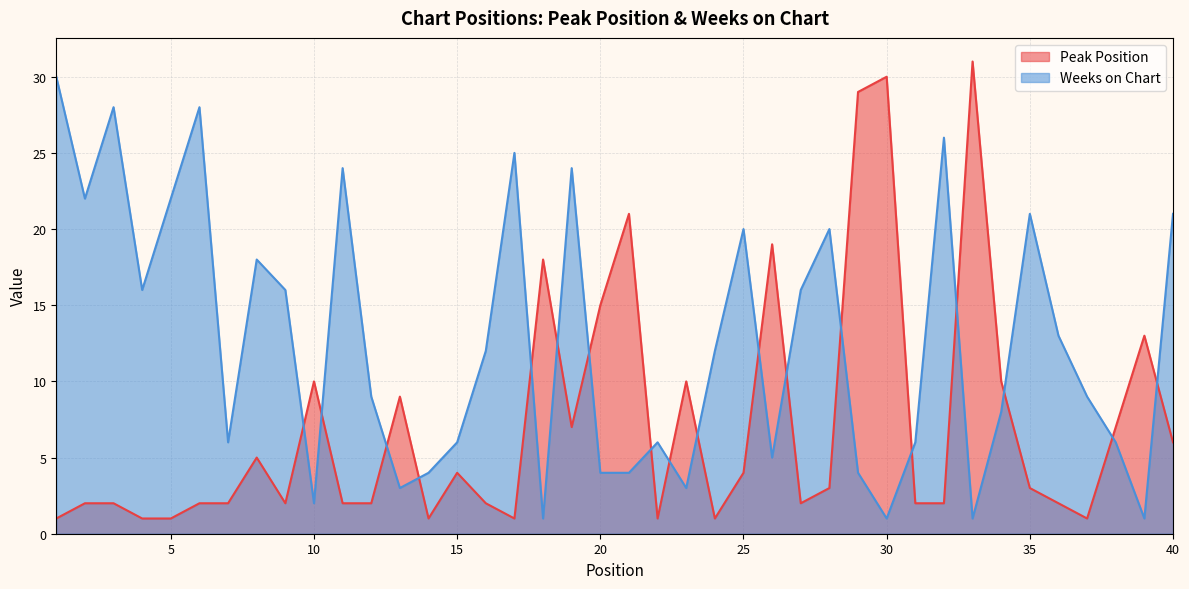

The Peak Position series shows 1 at 22. True or false?

False